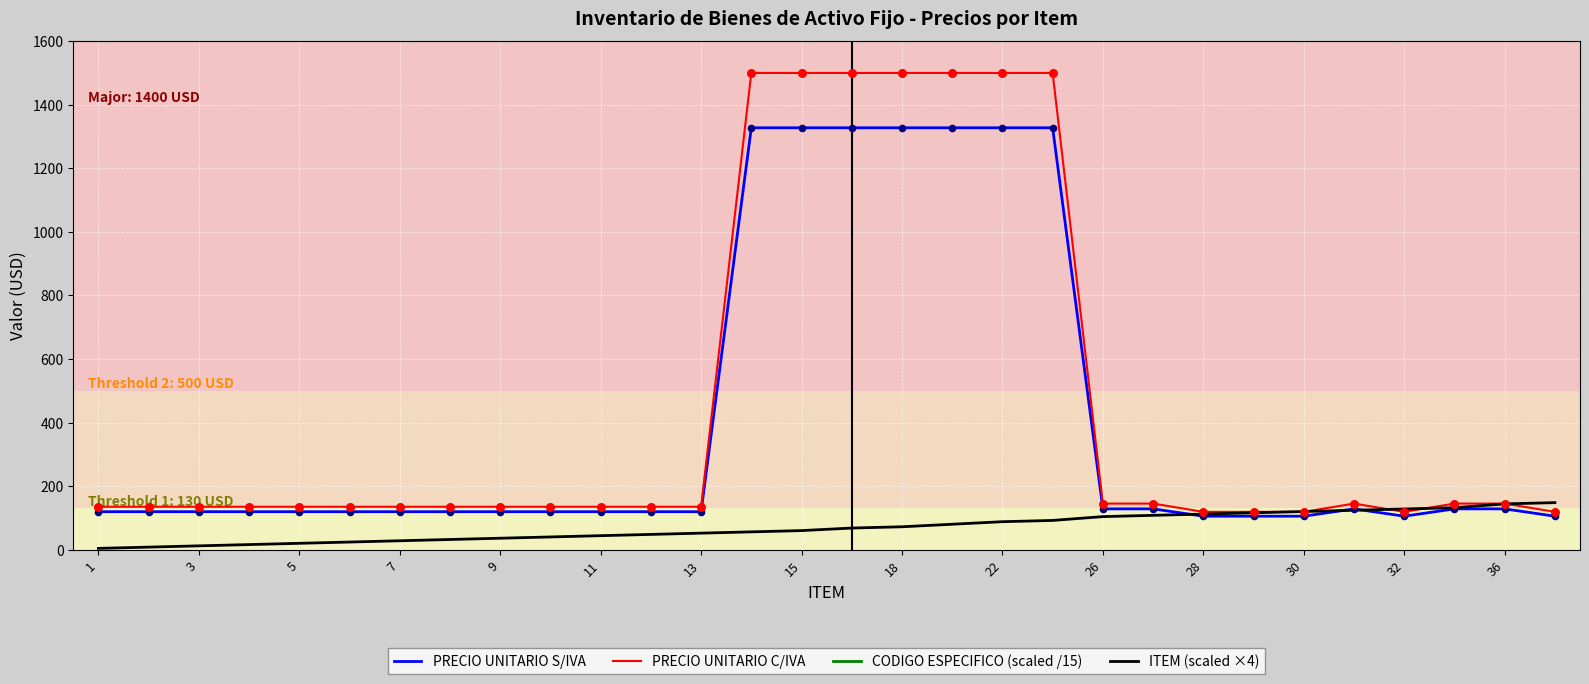

What are all the series names shown in the legend?

PRECIO UNITARIO S/IVA, PRECIO UNITARIO C/IVA, CODIGO ESPECIFICO (scaled /15), ITEM (scaled ×4)